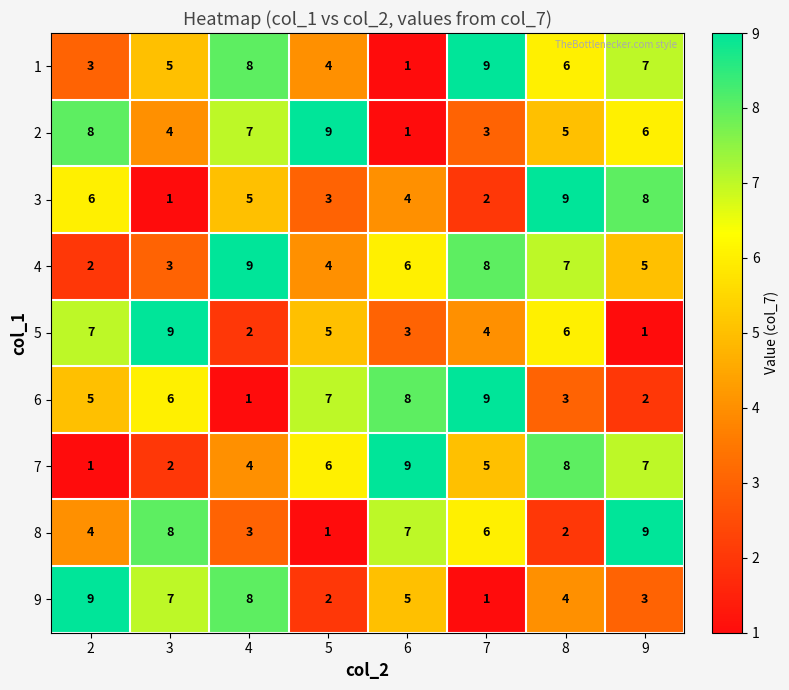

List the labels in order of 7 value, largest first.

6, 8, 9, 5, 7, 4, 3, 2